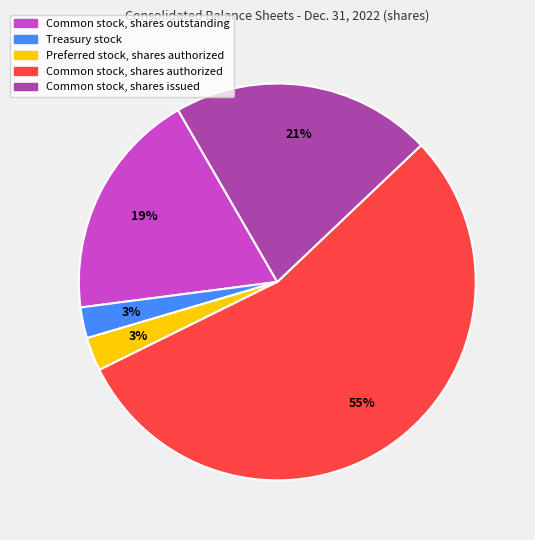

To the nearest percent, what is the average slice percentage?

20%